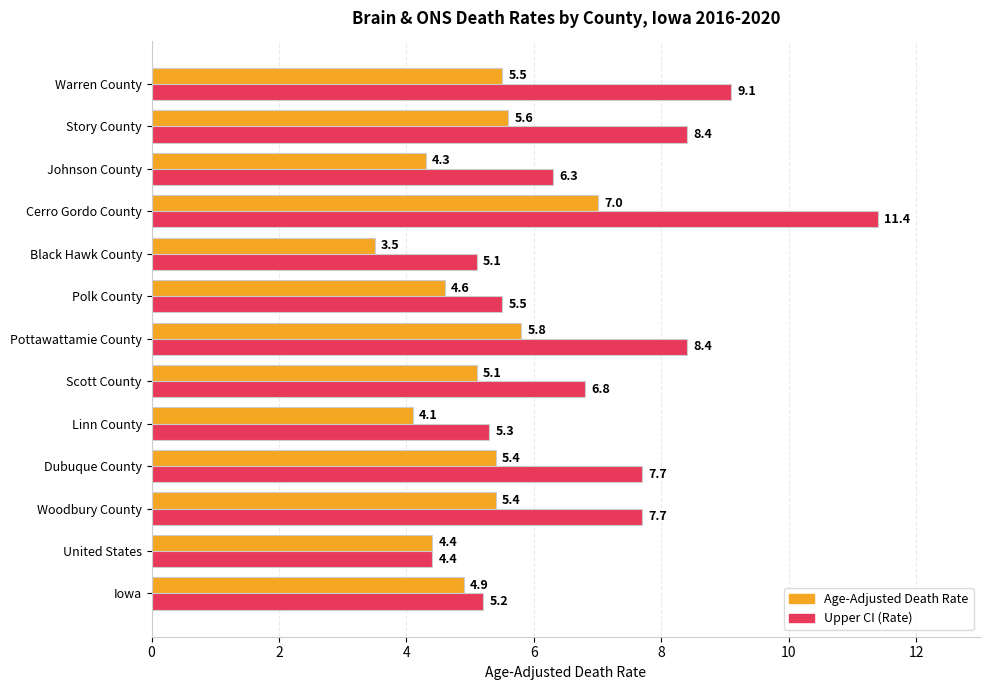

What is the difference between the second highest and second lowest values in the Age-Adjusted Death Rate series?

1.7